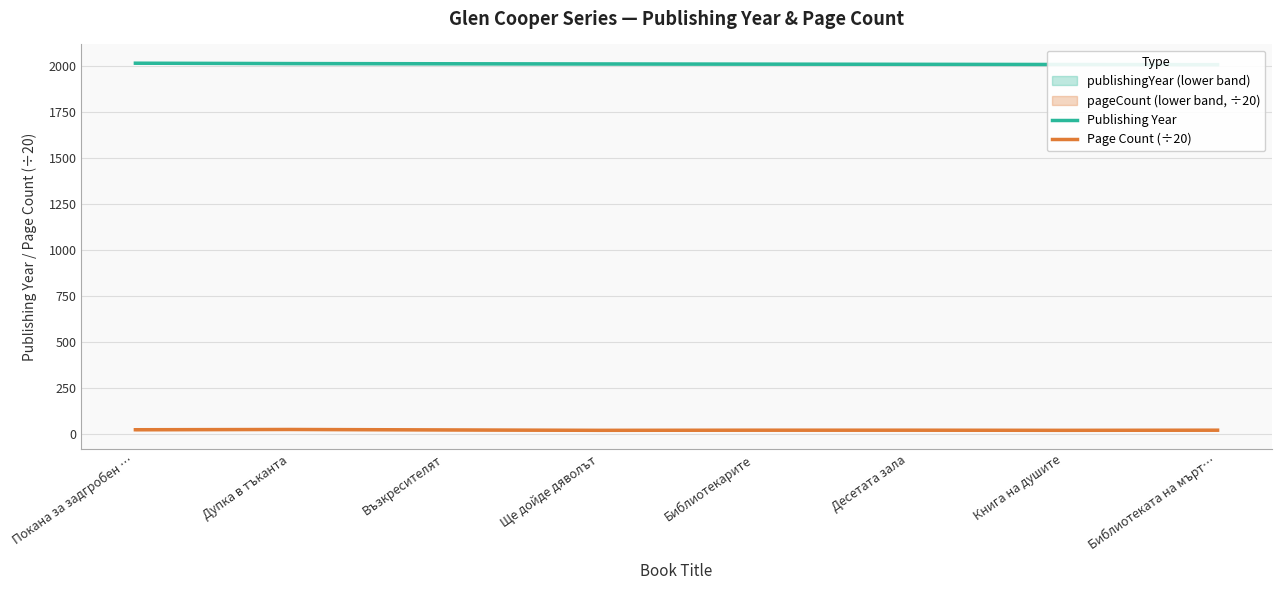

Rank the series by their maximum value, from highest to lowest.

Publishing Year, Page Count (÷20)